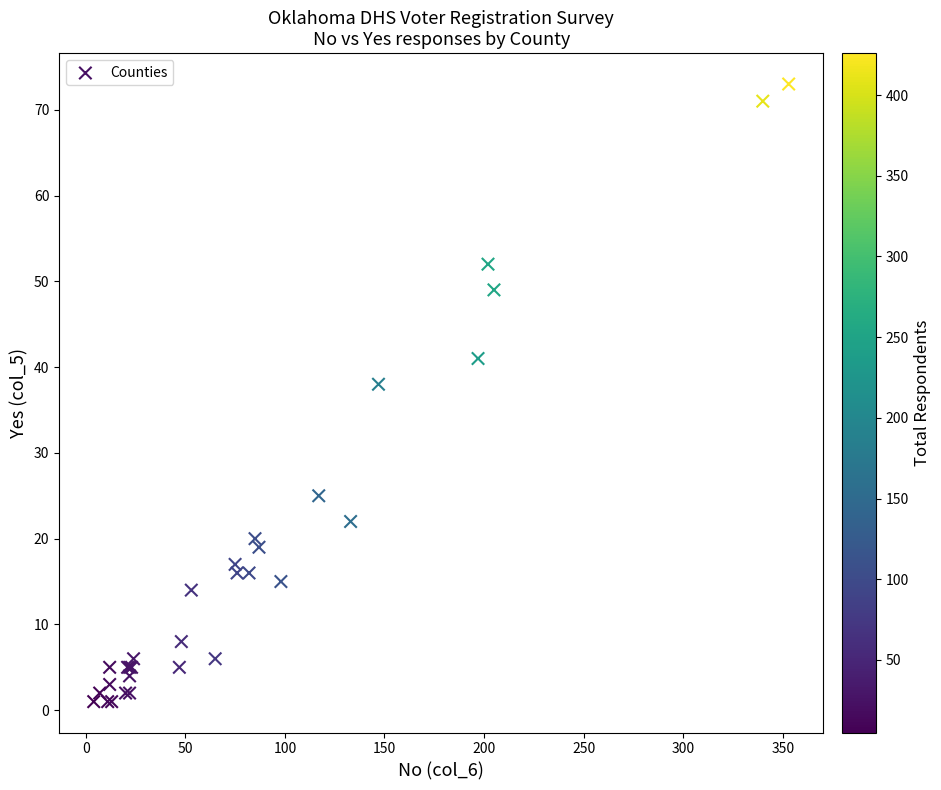

What Y value in the scatter plot is closest to 37?

38